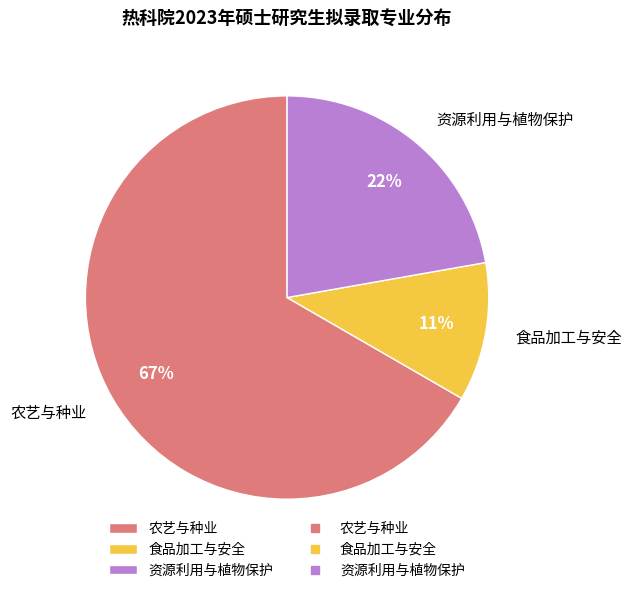

To the nearest percent, what is the difference between the 食品加工与安全 and 农艺与种业 slice percentages?

56%